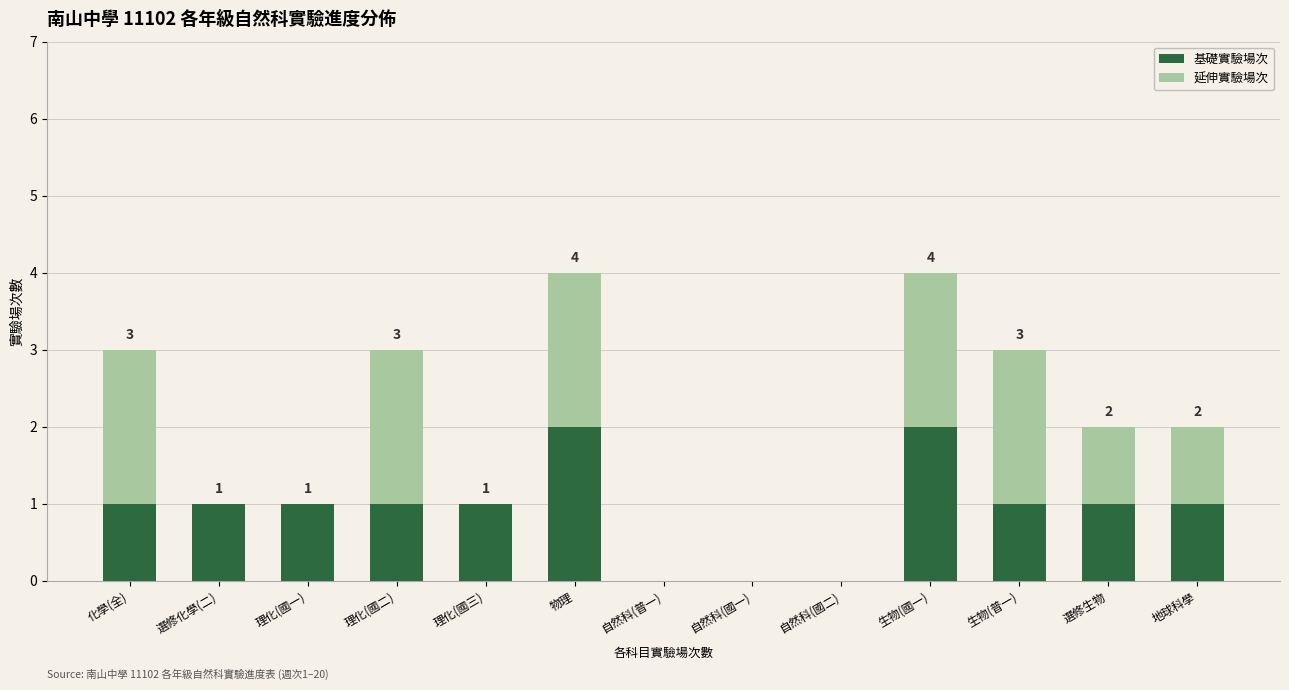

The 基礎實驗場次 series shows 0 at 自然科(普一). True or false?

True